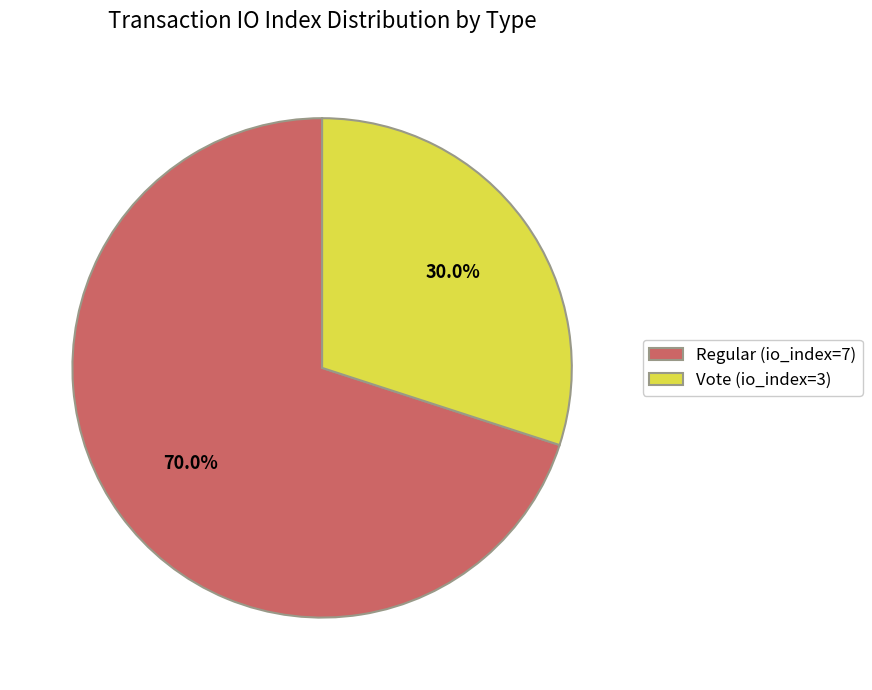

To the nearest percent, what percentage of the pie is Vote (io_index=3)?

30%